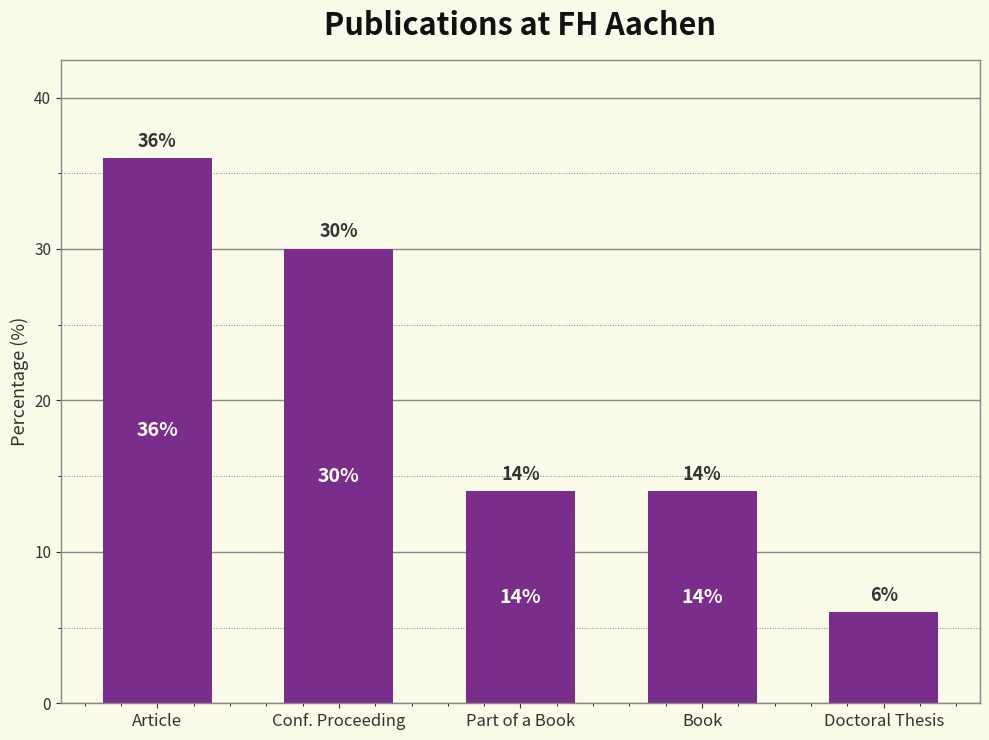

Reading left to right, what are all the values shown in this chart?

36.0	30.0	14.0	14.0	6.0